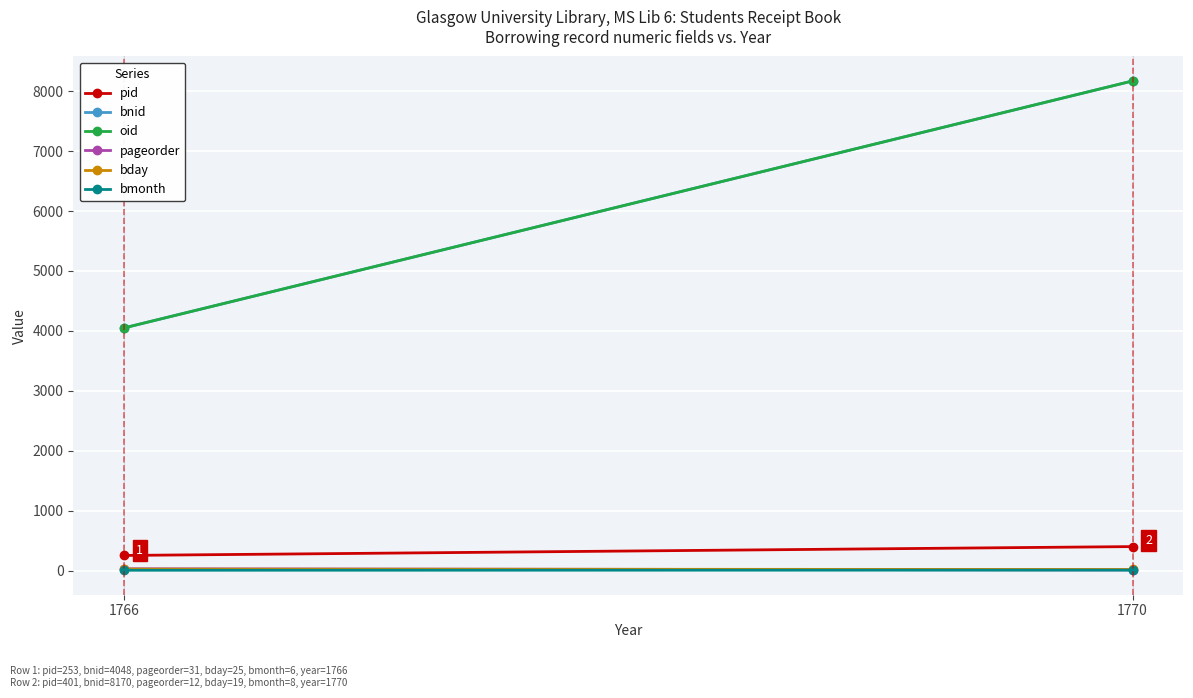

Count the bday values in the range 19 to 25.

2